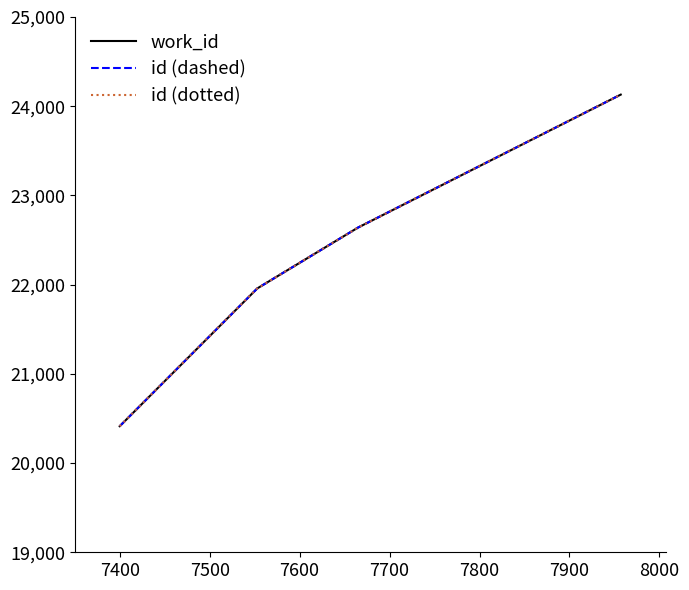

How many data points in id (dashed) are less than 22640?

2